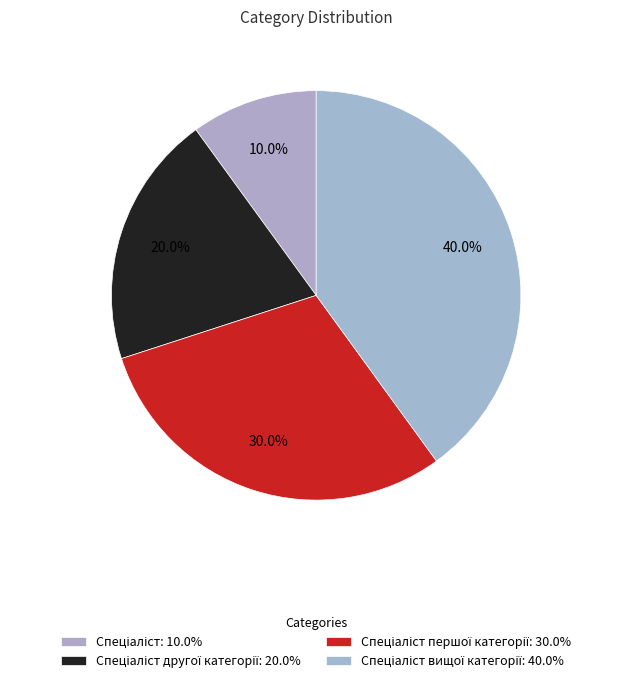

What is the largest slice in the pie chart?

Спеціаліст вищої категорії